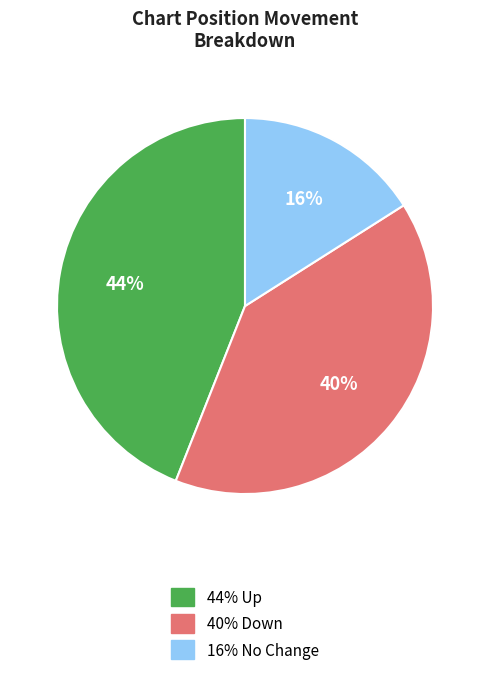

To the nearest percent, what is the average slice percentage?

33%